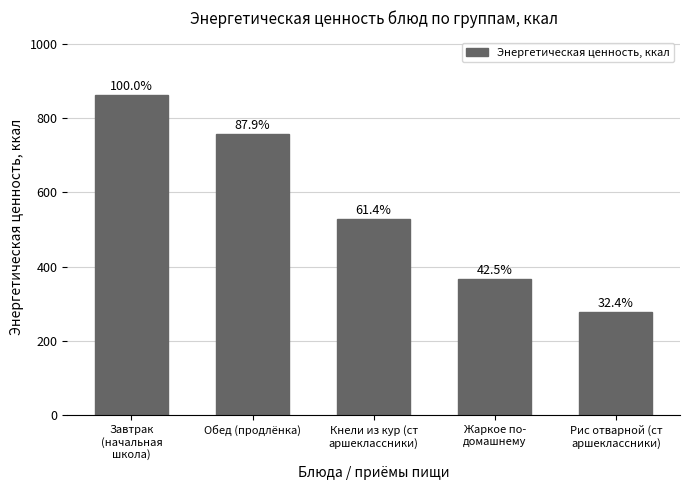

Reading right to left, extract all data points from this chart.

Рис отварной (ст
аршеклассники)=279.0	Жаркое по-
домашнему=366.0	Кнели из кур (ст
аршеклассники)=529.0	Обед (продлёнка)=757.0	Завтрак
(начальная
школа)=861.4